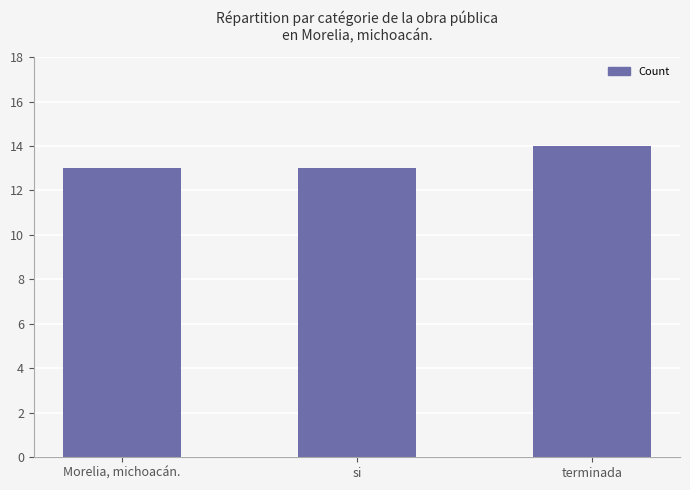

What is the smallest value displayed?

13